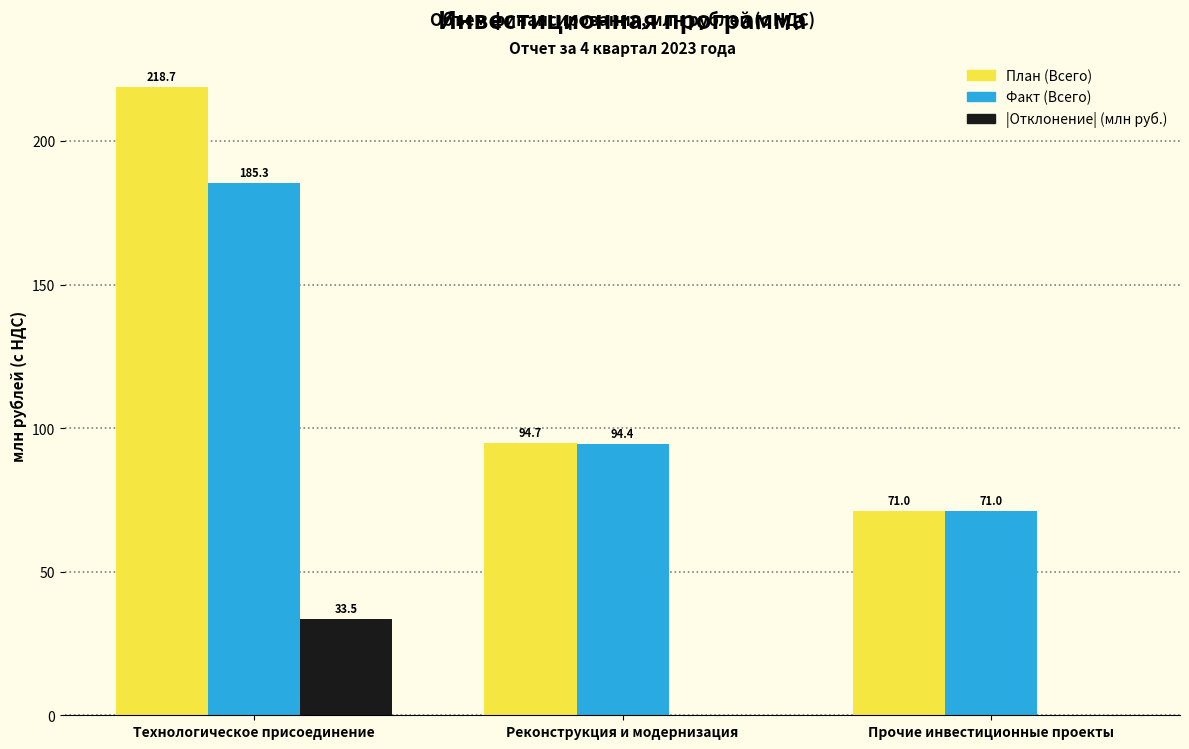

Are the bars grouped side by side (vs. stacked)?

Yes